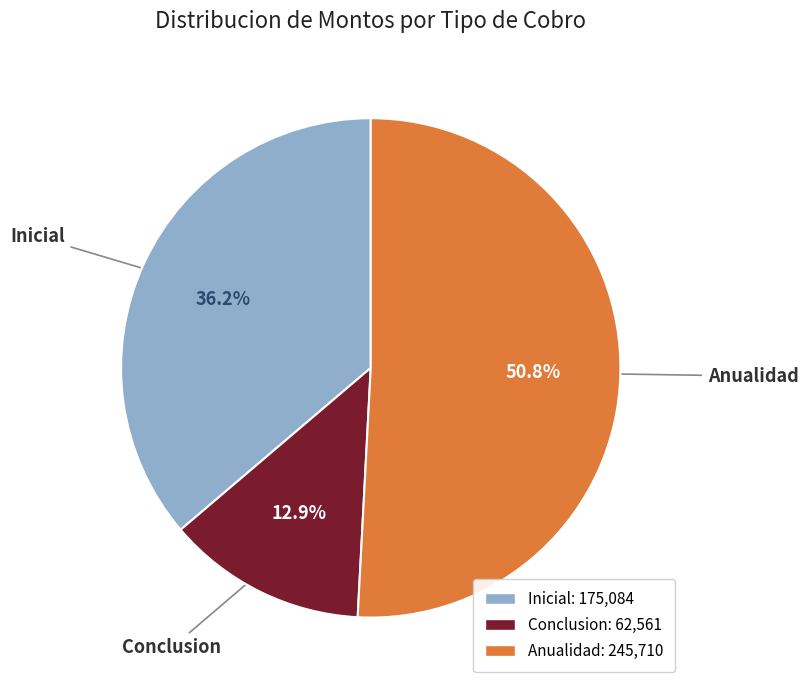

Which has a higher value, Inicial or Anualidad?

Anualidad